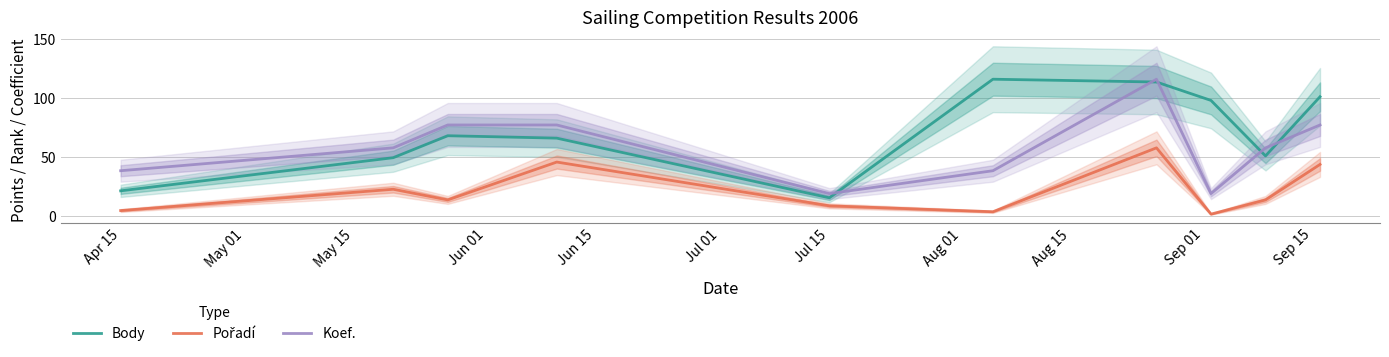

What is the highest value of the Body series?

116.0